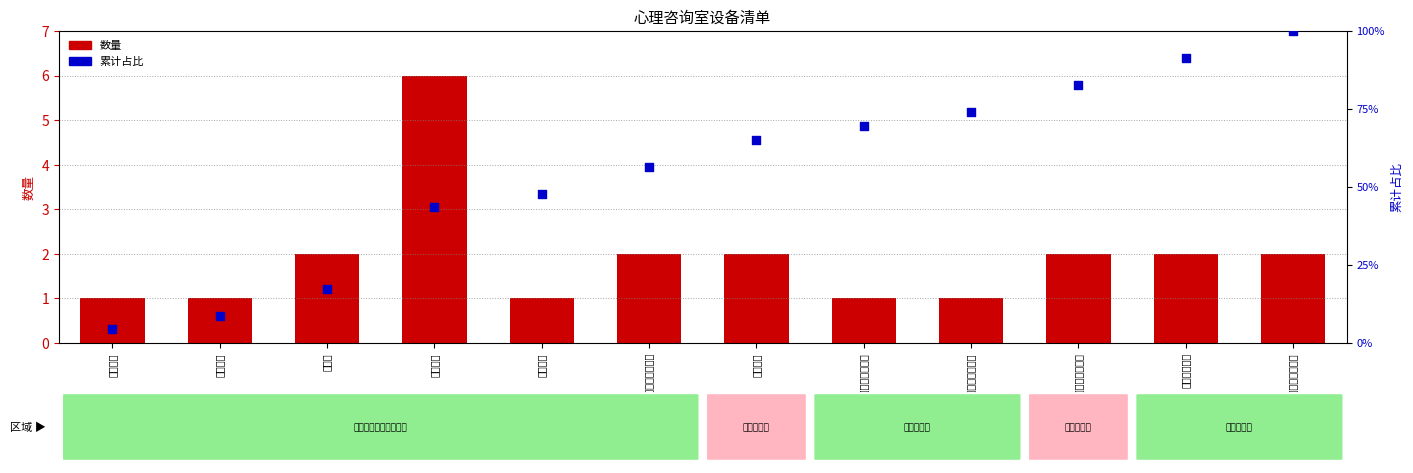

Which series has the largest total across all categories?

累计占比